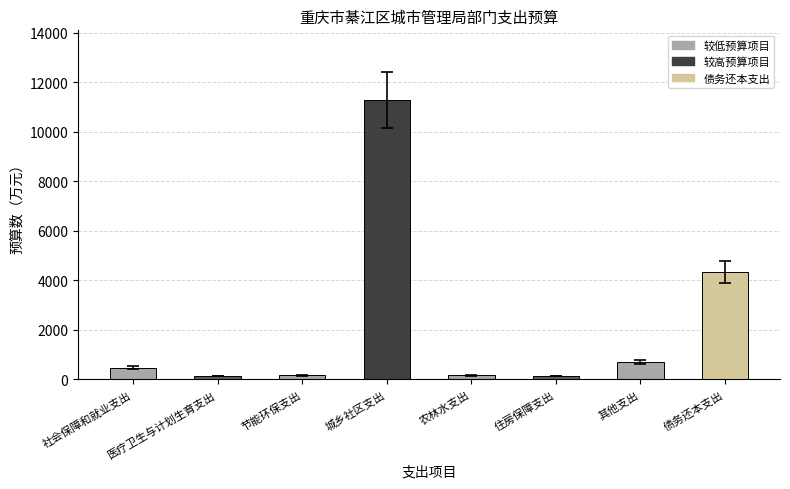

Between 债务还本支出 and 节能环保支出, which is larger?

债务还本支出